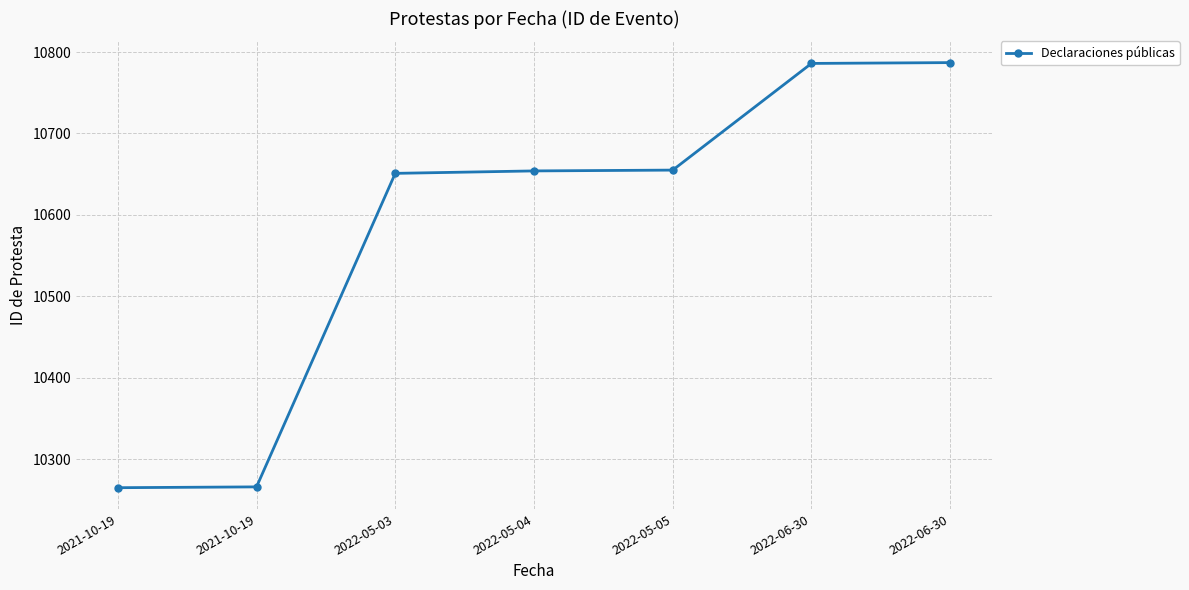

Reading right to left, list all the values displayed in this chart.

2022-06-30=10787	2022-06-30=10786	2022-05-05=10655	2022-05-04=10654	2022-05-03=10651	2021-10-19=10266	2021-10-19=10265